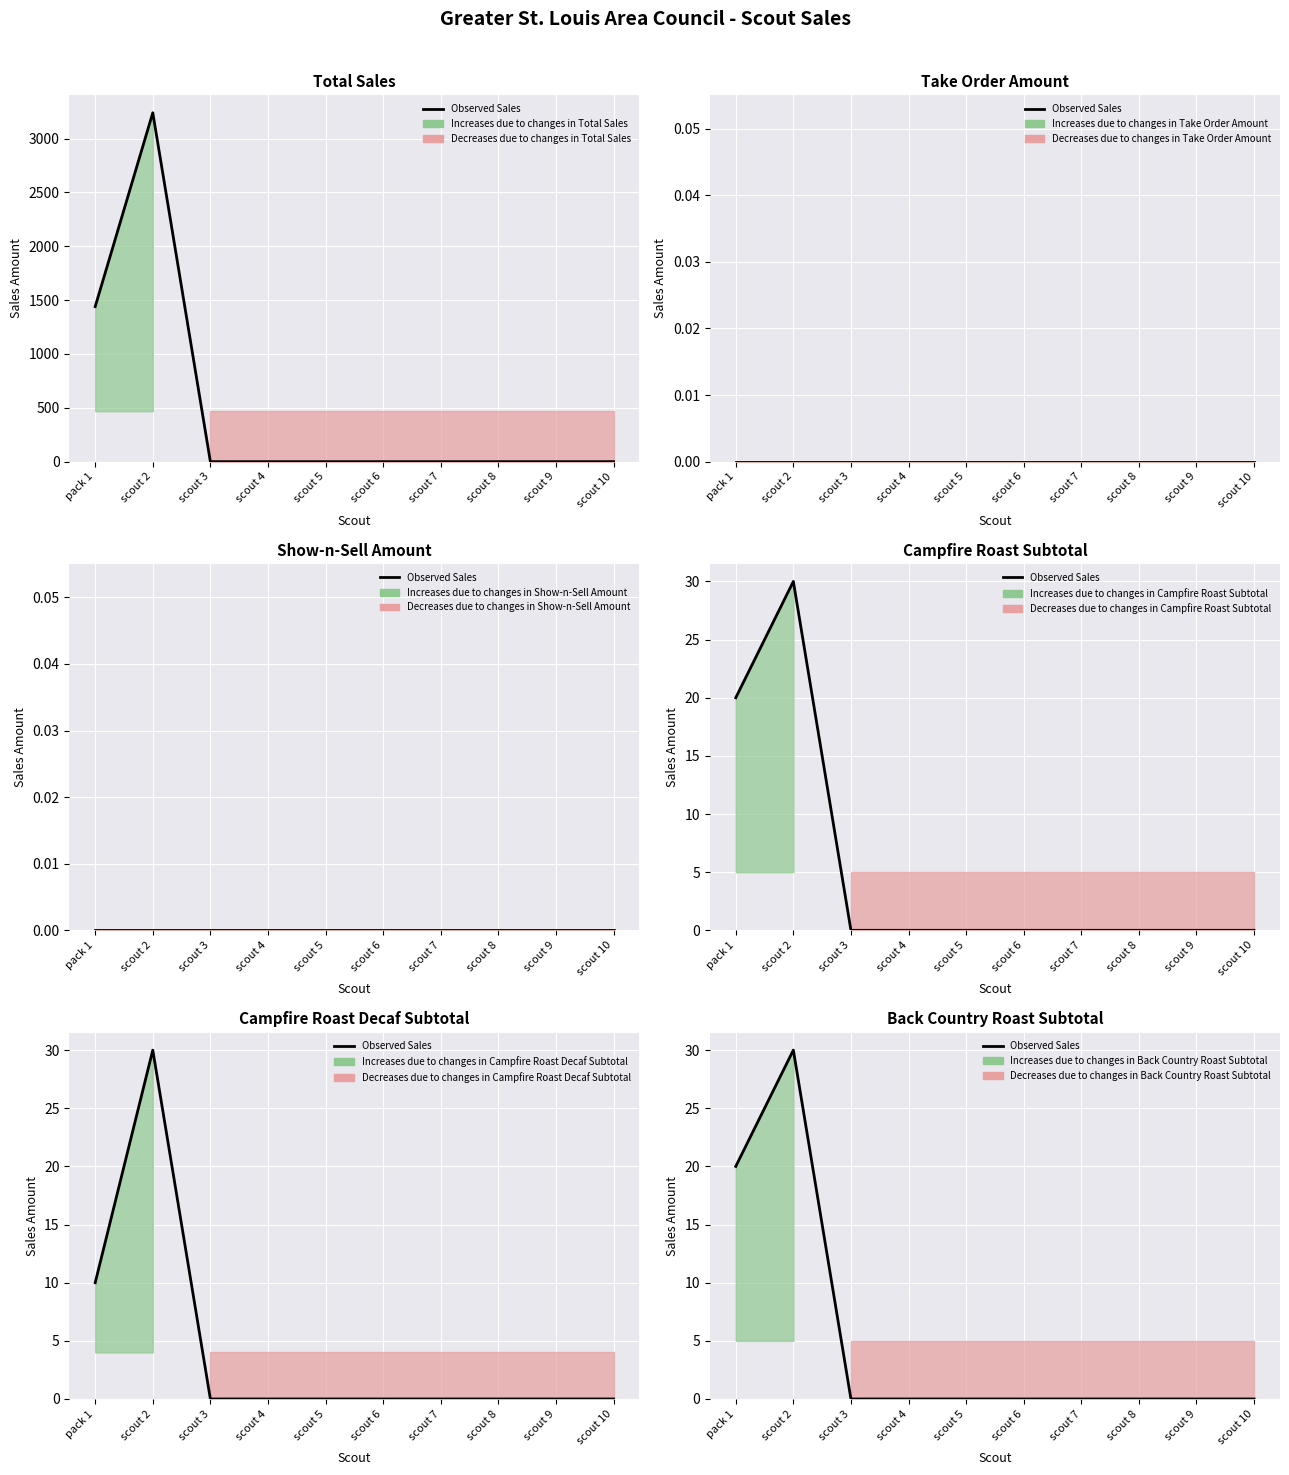

List the labels in order of value, largest first.

scout 2, pack 1, scout 3, scout 4, scout 5, scout 6, scout 7, scout 8, scout 9, scout 10